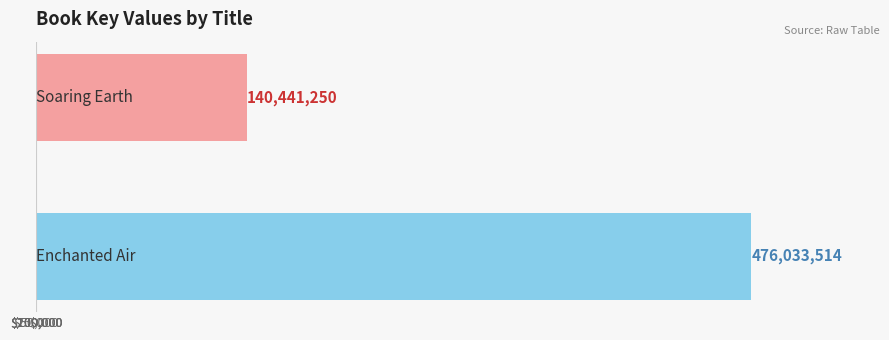

What is the greatest value displayed?

476033514